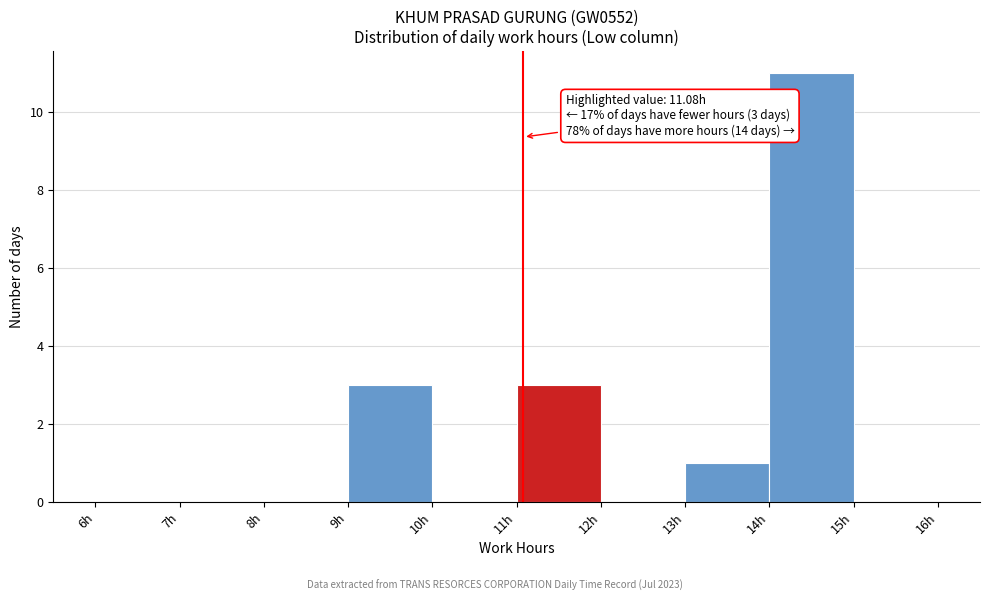

Which range on the x-axis has the tallest bar?

14 to 15